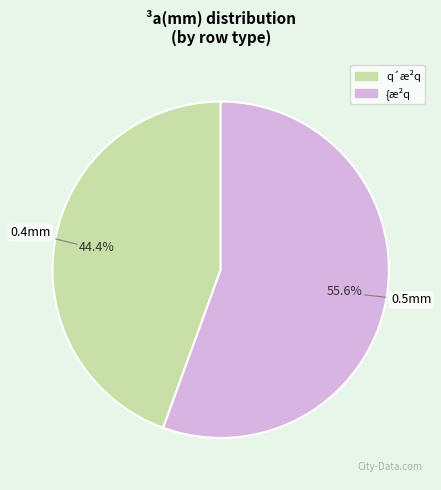

Does {æ²q represent more than half of the total?

Yes